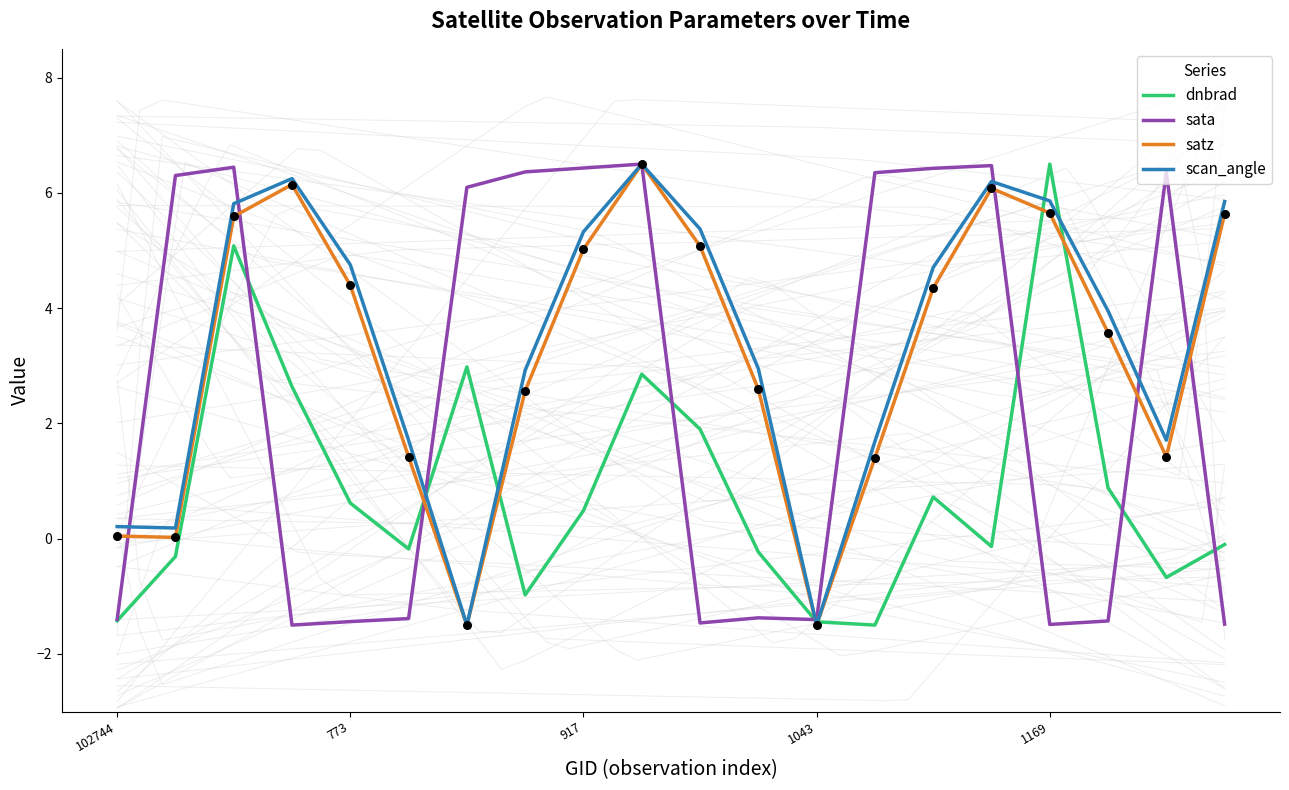

Is the value of satz at 18 greater than the value of scan_angle at 102744?

Yes